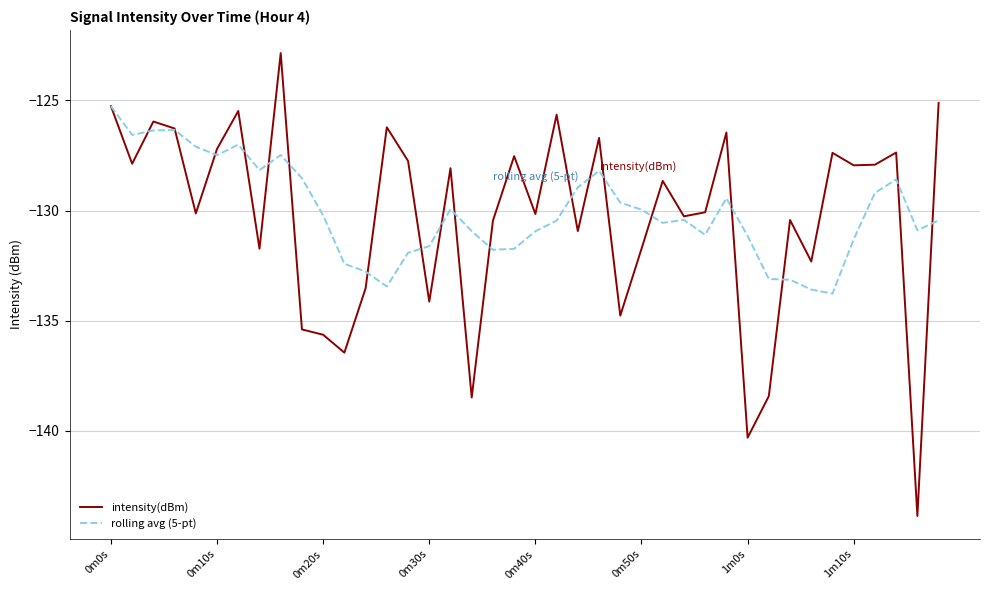

Which series has the largest range (max minus min)?

intensity(dBm)